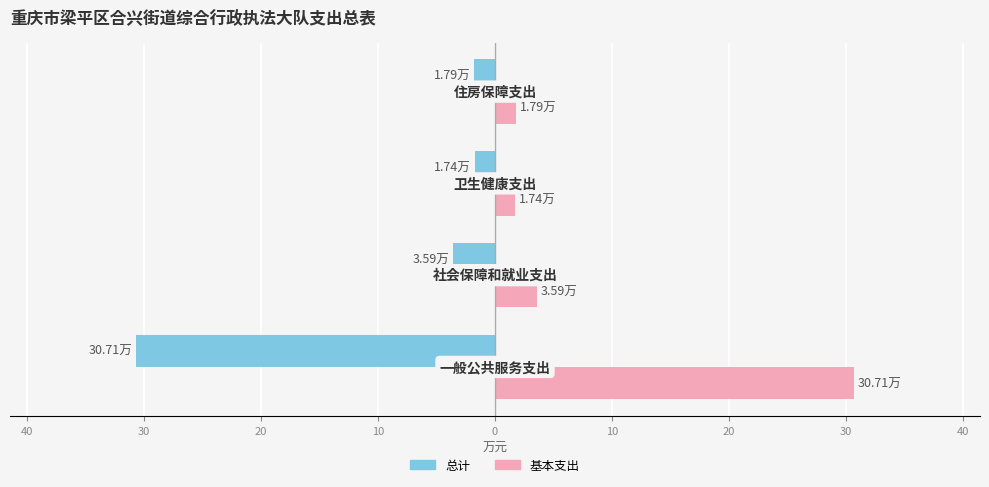

List the series in order of their peak value, lowest first.

总计, 基本支出